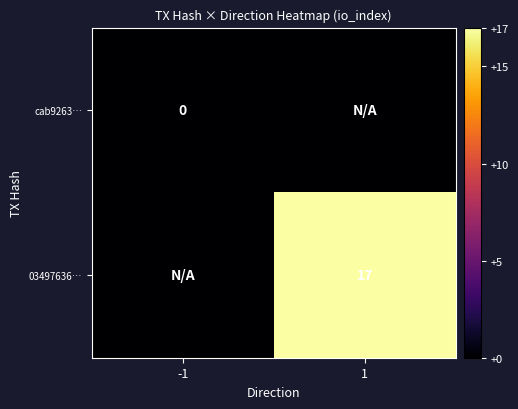

Is the value of cab9263… at -1 greater than the value of 03497636… at 1?

No